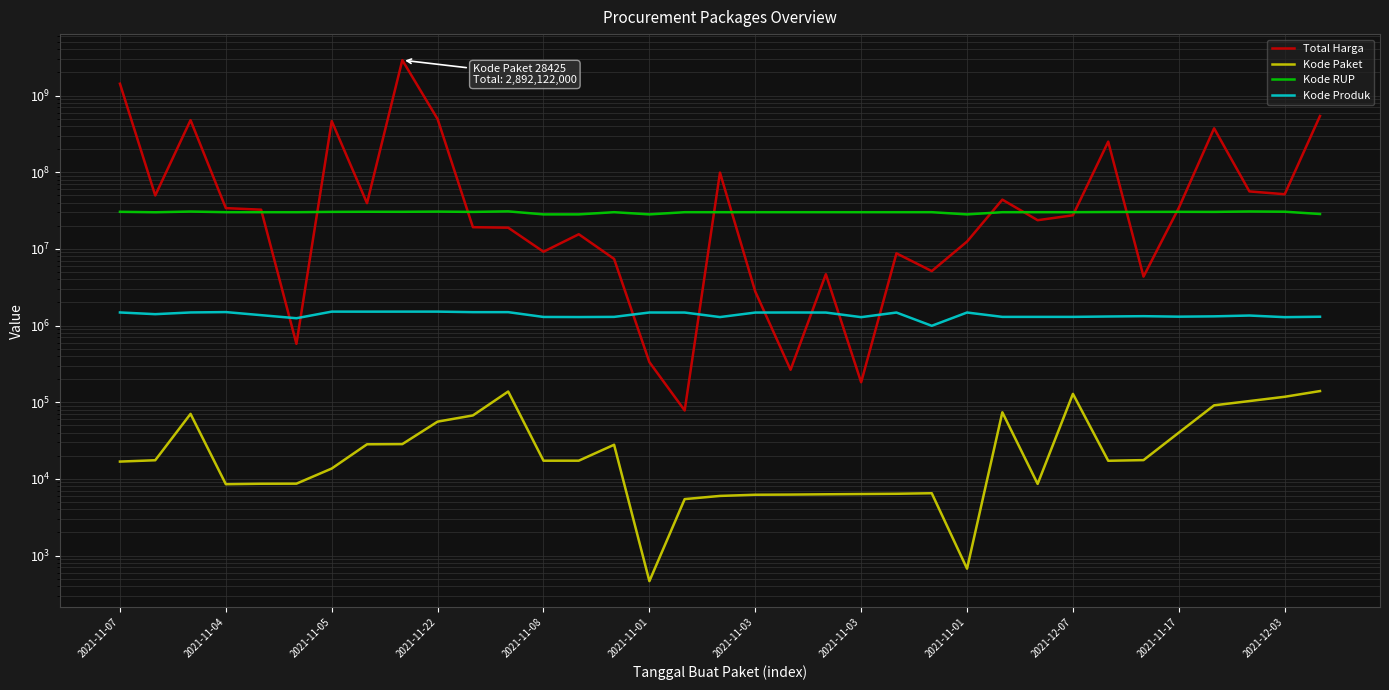

Does the chart have visible grid lines?

Yes